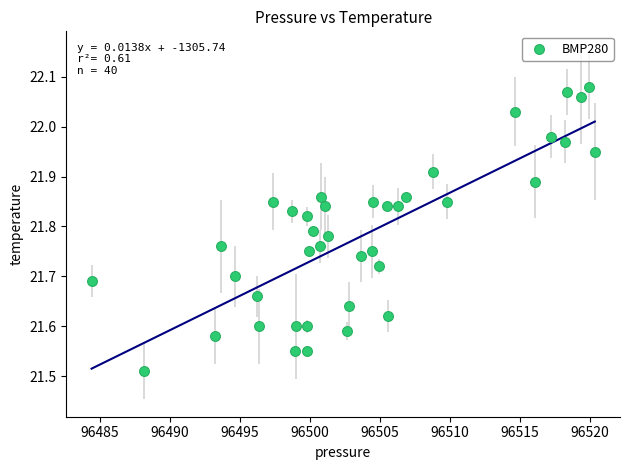

What is the range of Y values (max minus min)?

0.6